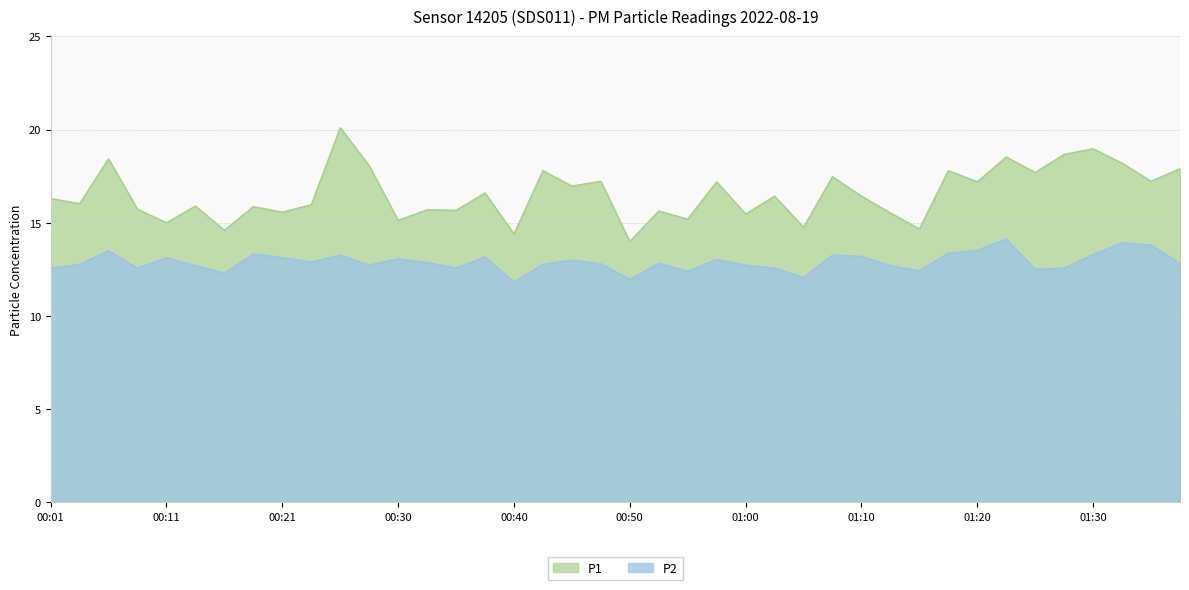

How many lines are shown in the chart?

2